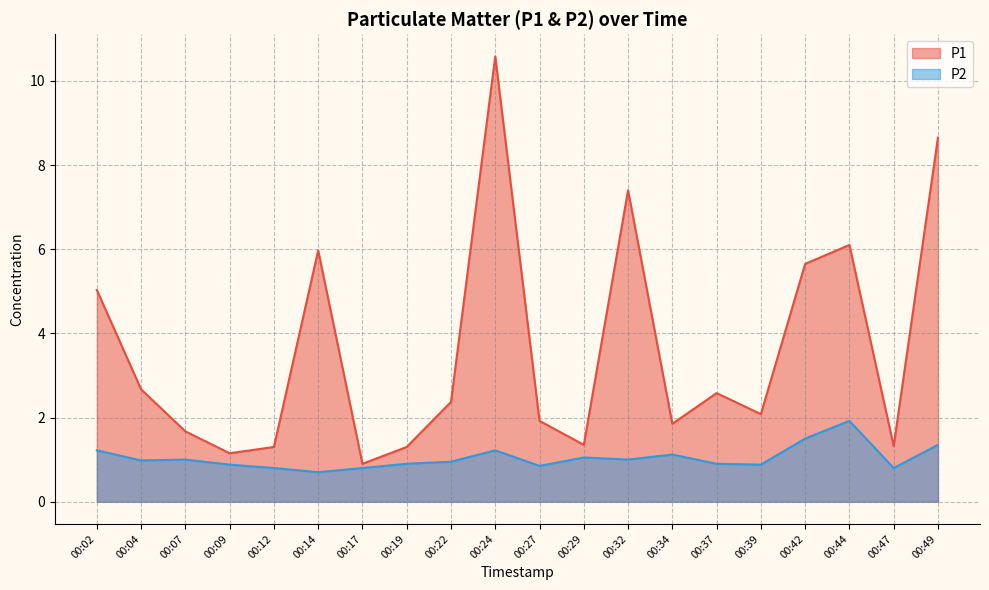

List the labels in order of P1 value, smallest first.

00:17, 00:09, 00:12, 00:19, 00:47, 00:29, 00:07, 00:34, 00:27, 00:39, 00:22, 00:37, 00:04, 00:02, 00:42, 00:14, 00:44, 00:32, 00:49, 00:24